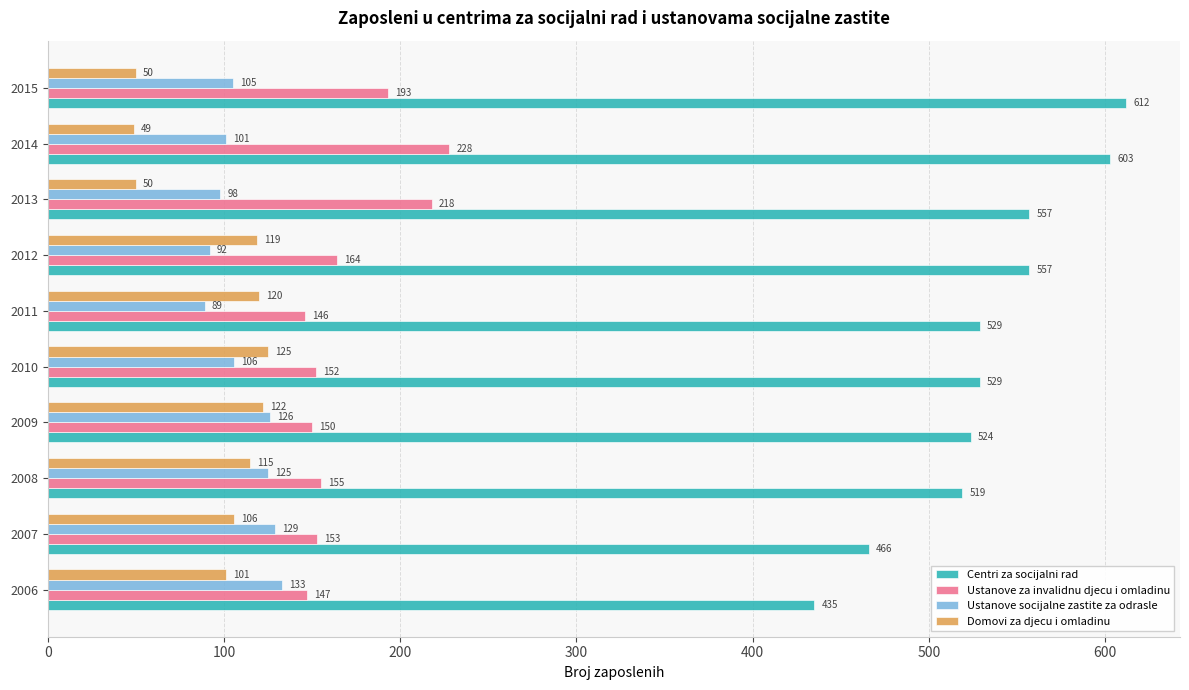

What is the average value of the Ustanove za invalidnu djecu i omladinu series?

171